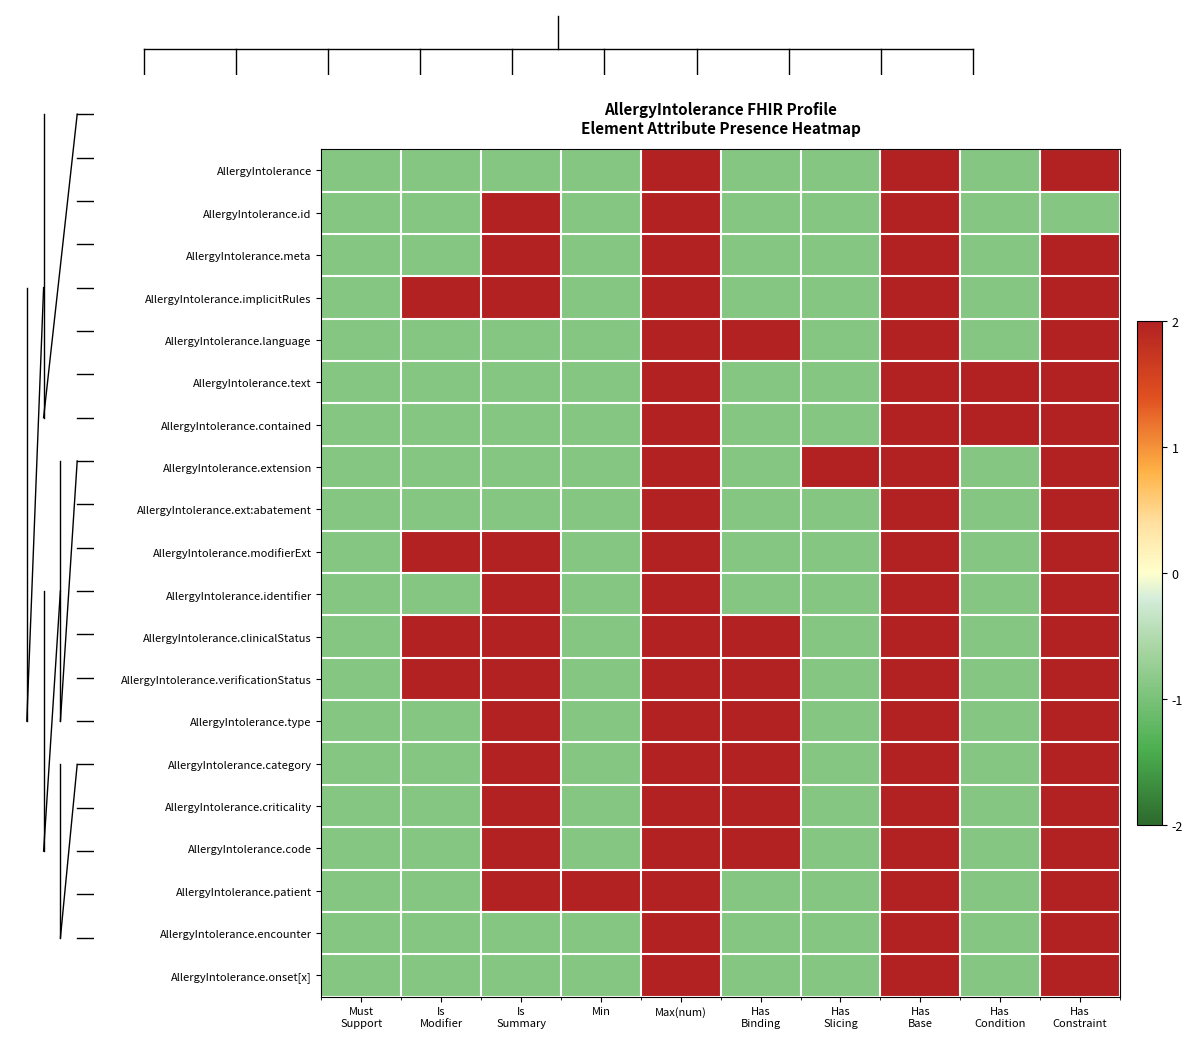

What is the total value across all series at Has
Constraint?

39.0